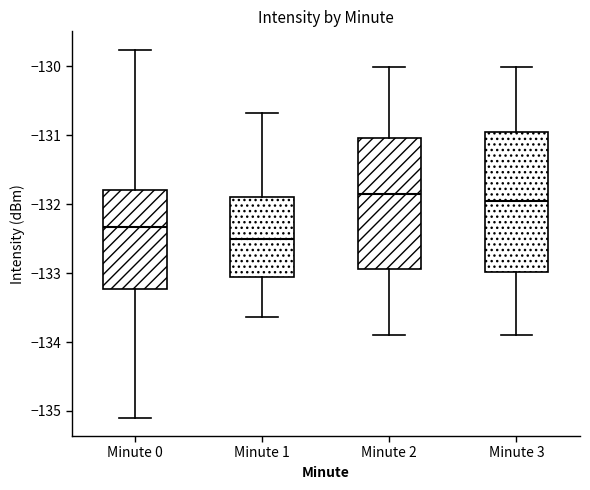

Reading left to right, read every box against the y-axis: the position of its median line, the range the box covers, and the ends of its whiskers. The values are not printed on the chart, so give them approximately, as read against the axis.

Minute 0: median -132.3, box -133.2 to -131.8, whiskers -135.1 to -129.8
Minute 1: median -132.5, box -133.1 to -131.9, whiskers -133.6 to -130.7
Minute 2: median -131.8, box -132.9 to -131.0, whiskers -133.9 to -130.0
Minute 3: median -132.0, box -133.0 to -131.0, whiskers -133.9 to -130.0